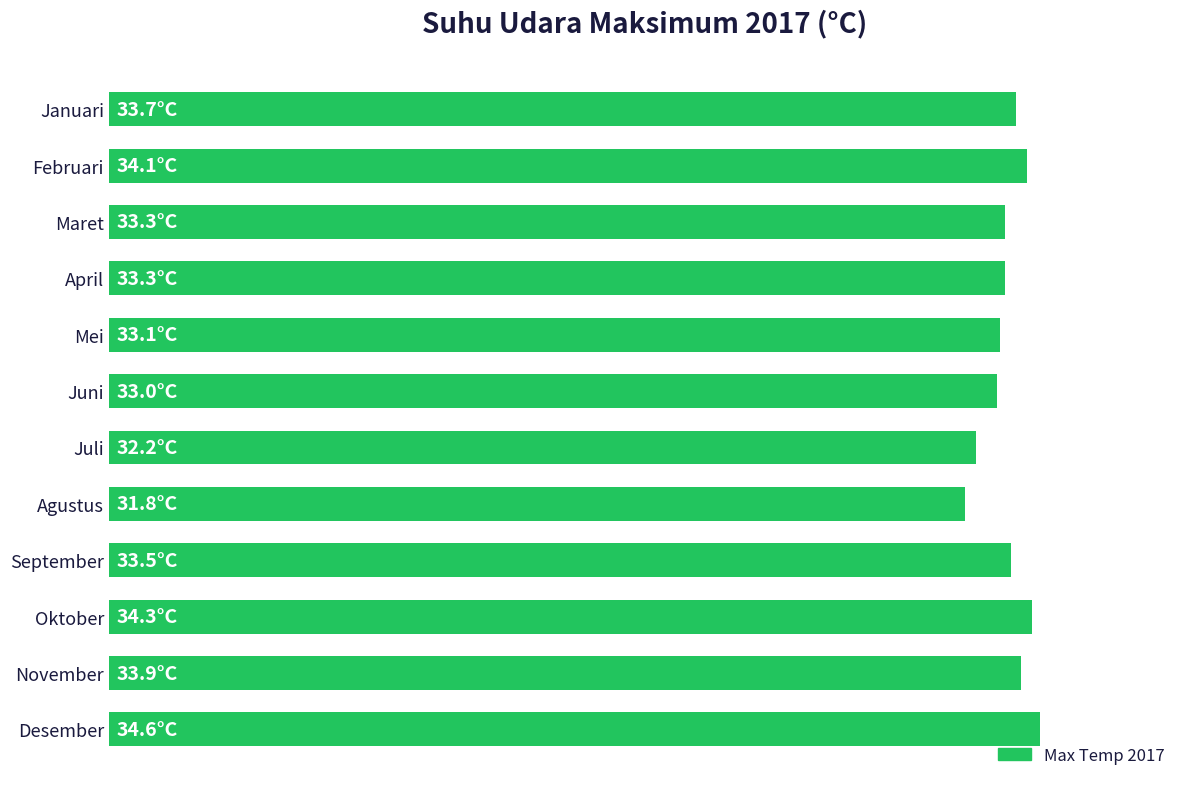

Does the chart contain stacked bars?

No